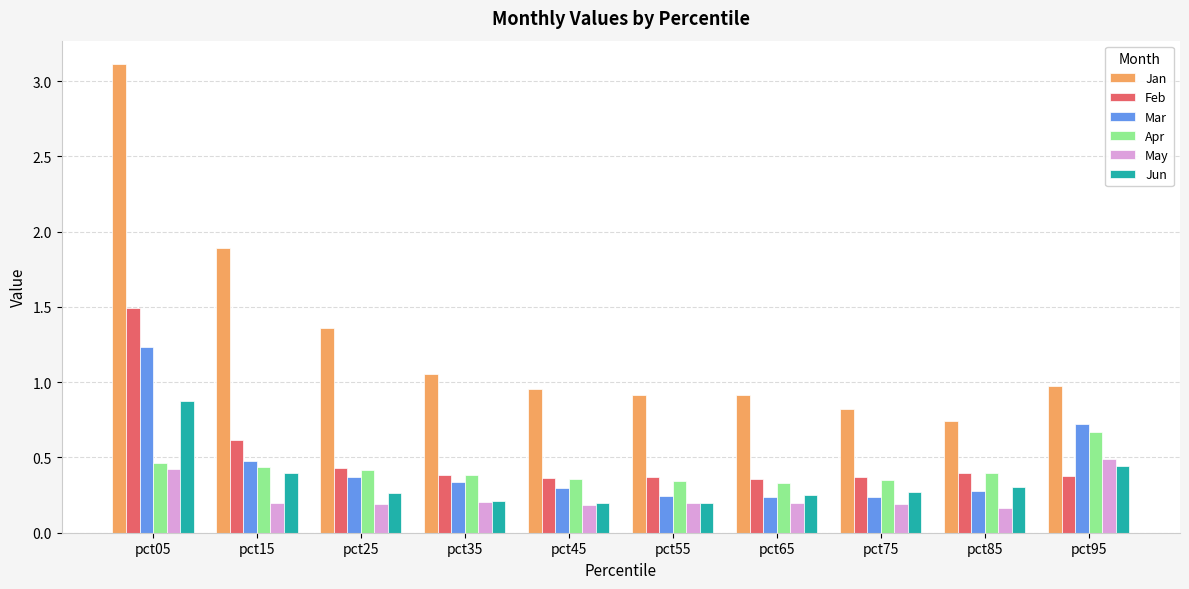

True or false: Mar has a value of 0.5 at pct15.

True